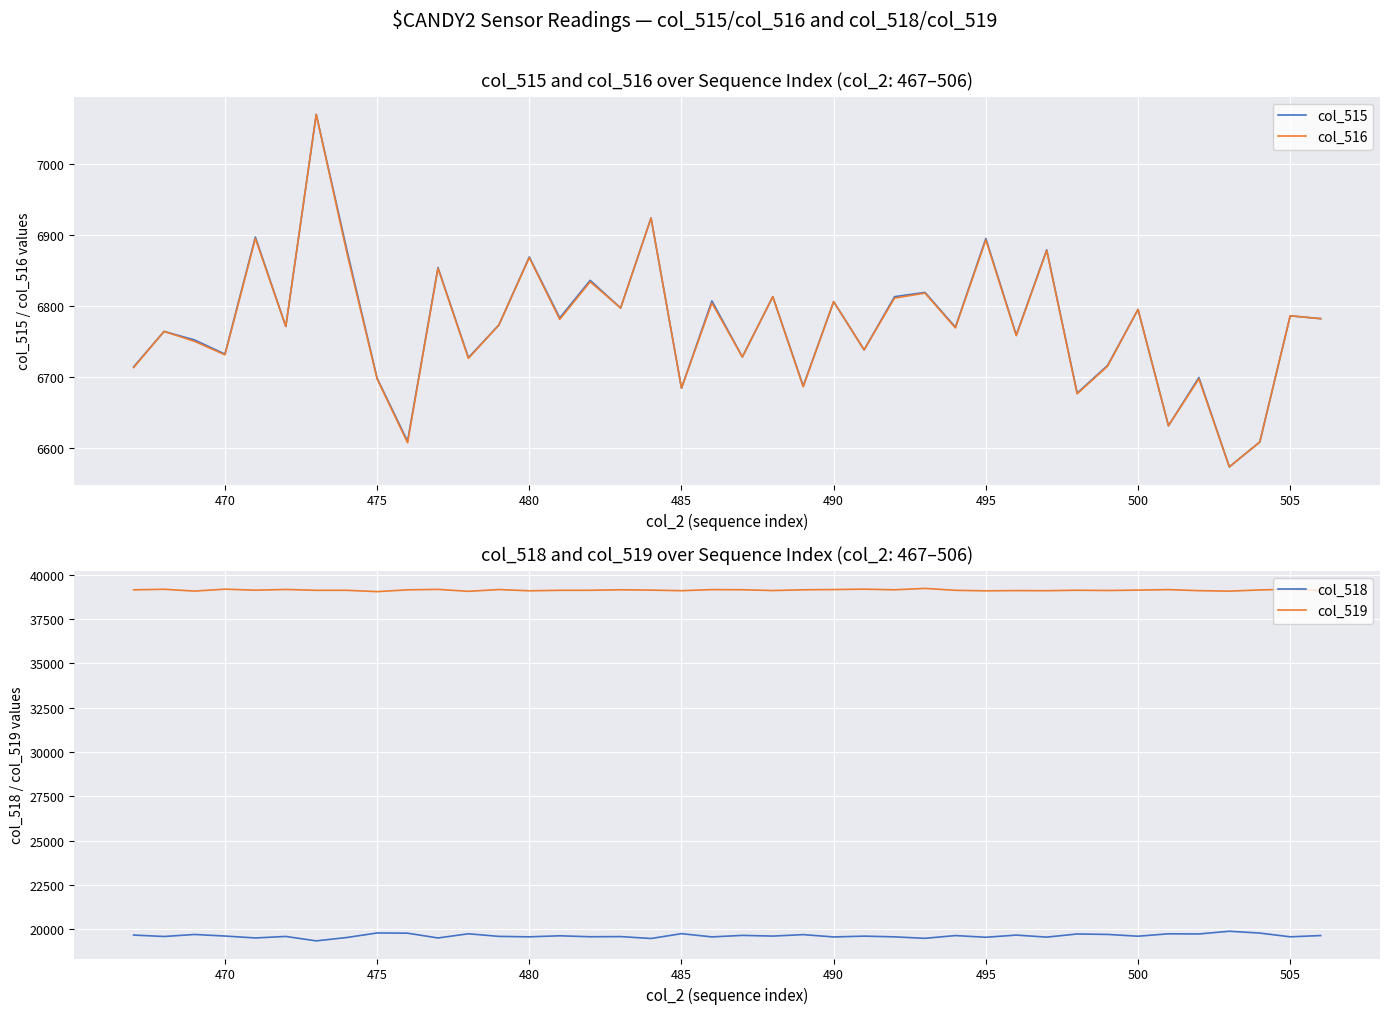

True or false: col_518 and col_519 cross at least once.

False